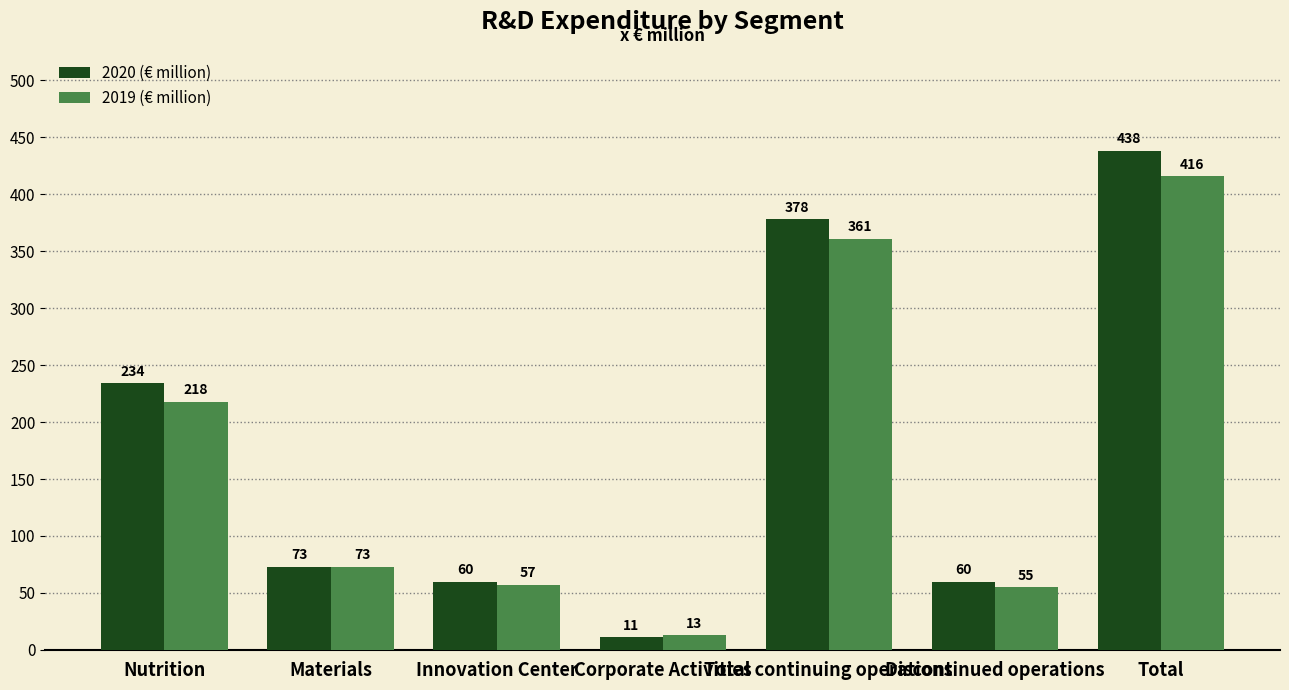

How many groups of bars are there?

7